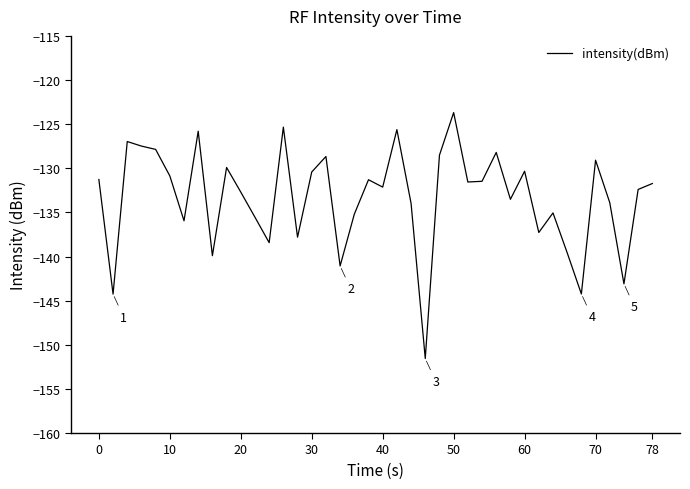

What is the difference between the maximum and minimum values?

27.9